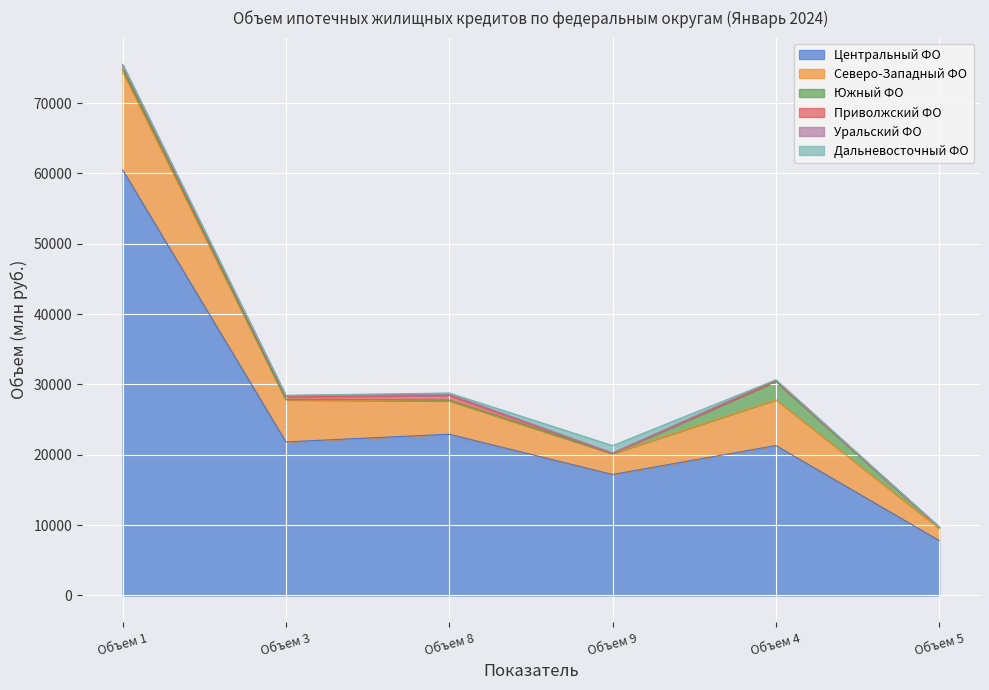

Reading left to right, what are all the values shown in this chart?

Центральный ФО: Объем 1=60512	Объем 3=21835	Объем 8=22927	Объем 9=17202	Объем 4=21319	Объем 5=7815
Северо-Западный ФО: Объем 1=13894	Объем 3=5967	Объем 8=4728	Объем 9=2965	Объем 4=6504	Объем 5=1712
Южный ФО: Объем 1=448	Объем 3=87	Объем 8=118	Объем 9=19	Объем 4=2584	Объем 5=151
Приволжский ФО: Объем 1=450	Объем 3=346	Объем 8=665	Объем 9=27	Объем 4=98	Объем 5=35
Уральский ФО: Объем 1=129	Объем 3=197	Объем 8=199	Объем 9=42	Объем 4=146	Объем 5=28
Дальневосточный ФО: Объем 1=90	Объем 3=25	Объем 8=148	Объем 9=1050	Объем 4=9	Объем 5=3